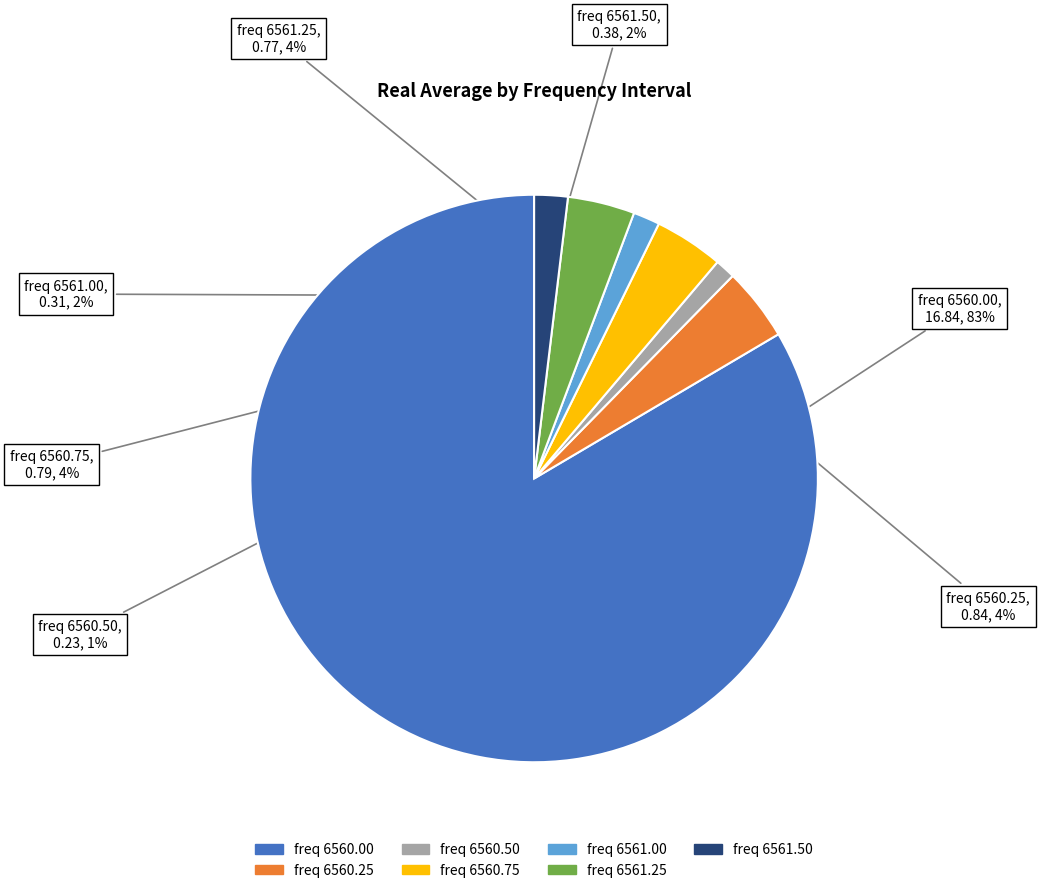

To the nearest percent, what is the average slice percentage?

14%